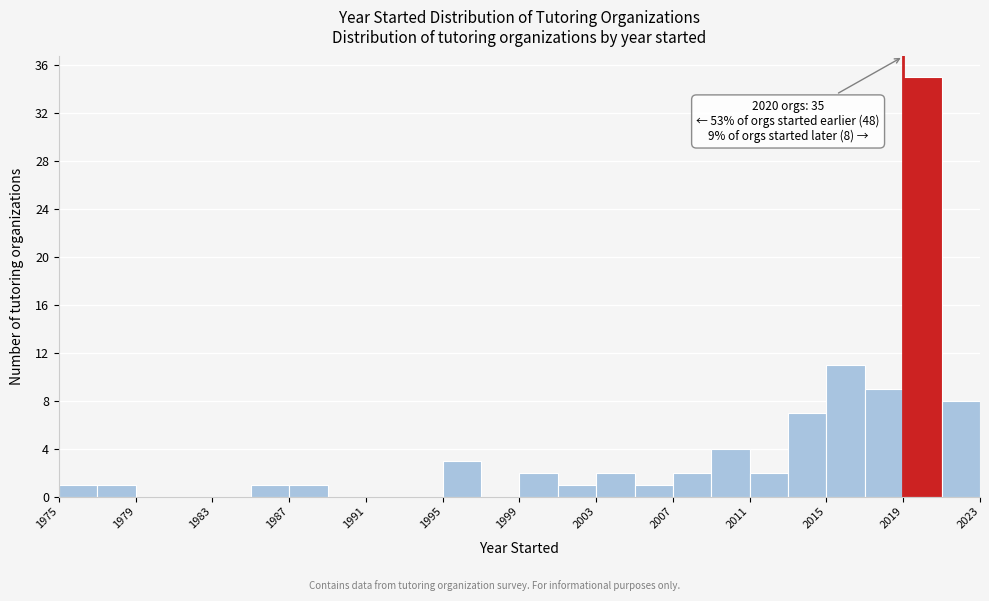

Which range on the x-axis has the tallest bar?

2019 to 2021